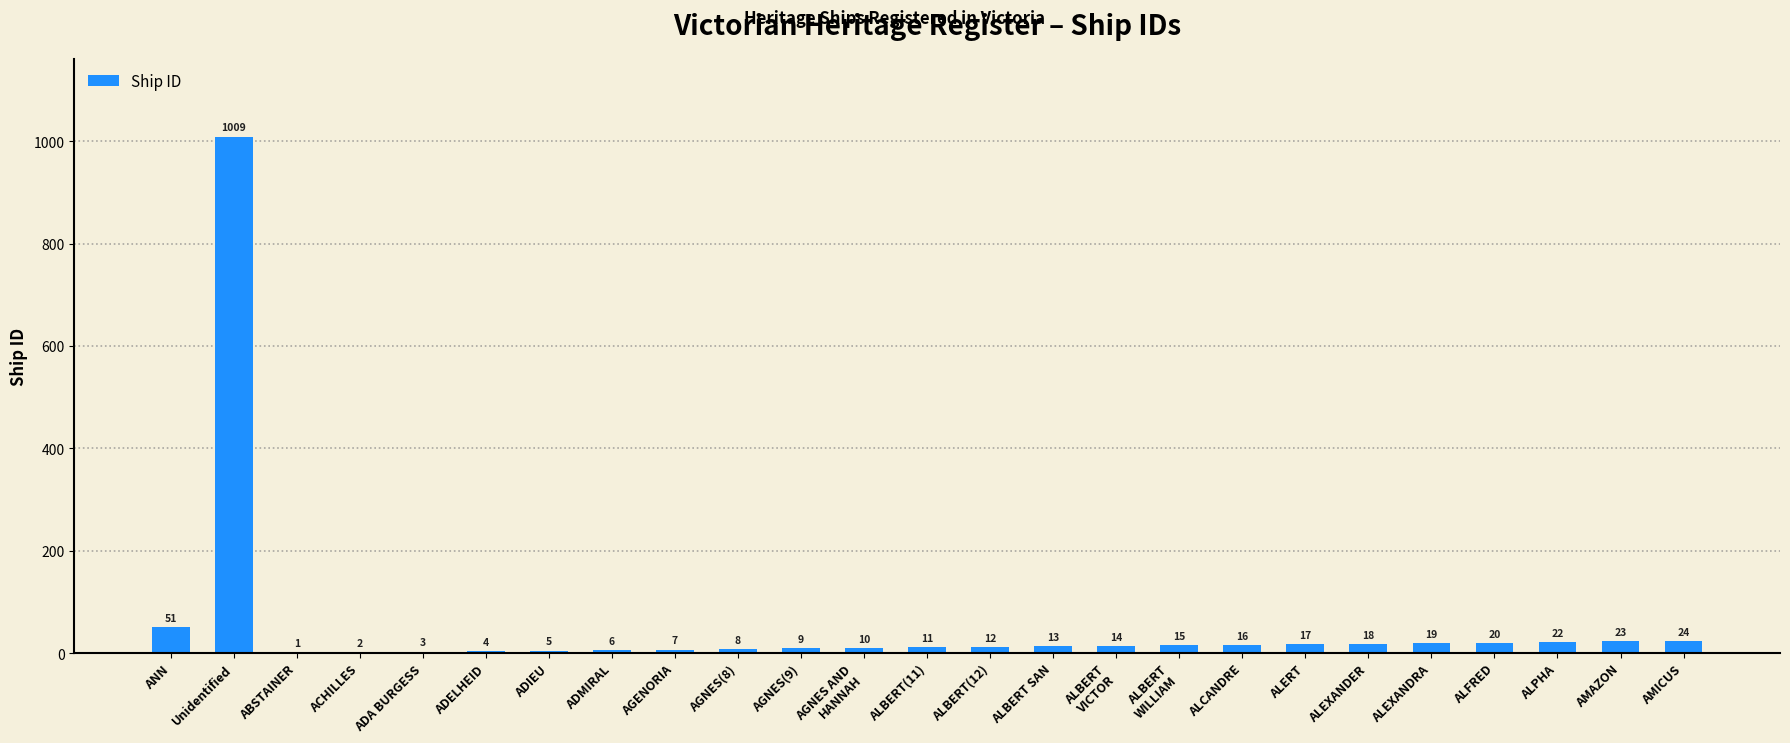

Reading right to left, transcribe all the data shown in this chart.

24	23	22	20	19	18	17	16	15	14	13	12	11	10	9	8	7	6	5	4	3	2	1	1009	51